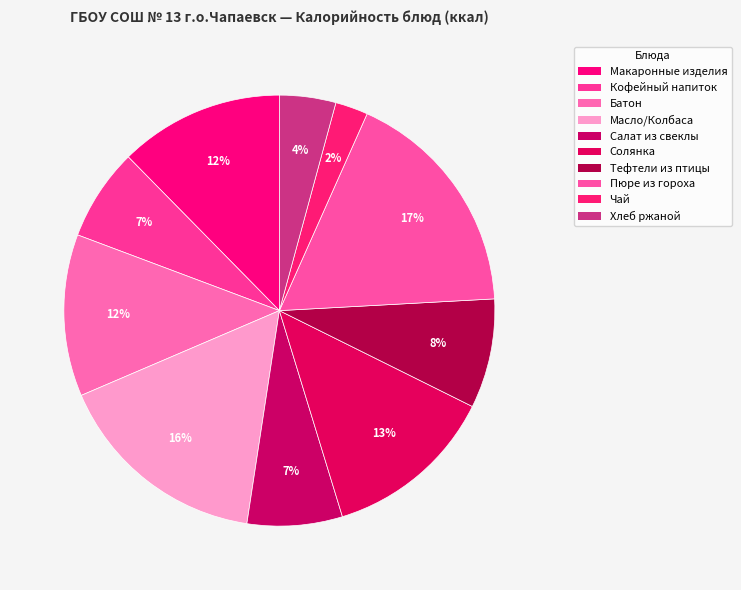

How many slices are in this pie chart?

10